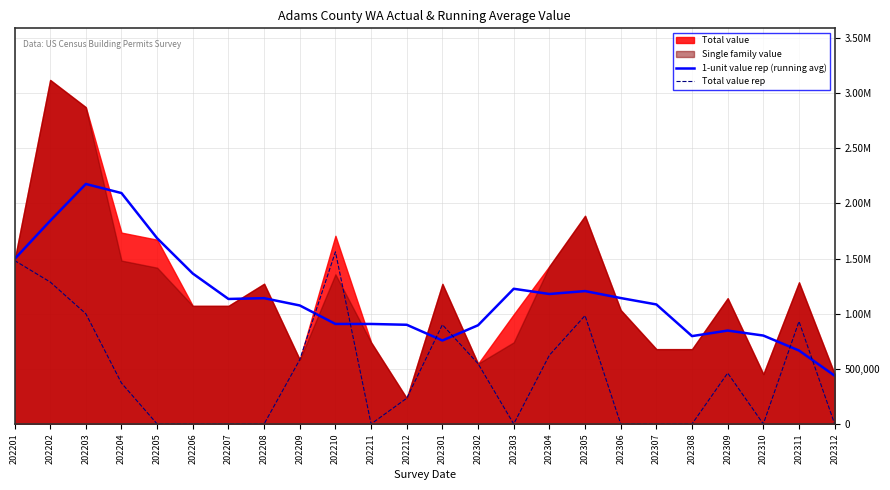

How many data points in 1-unit value rep (running avg) are less than 1133872?

12